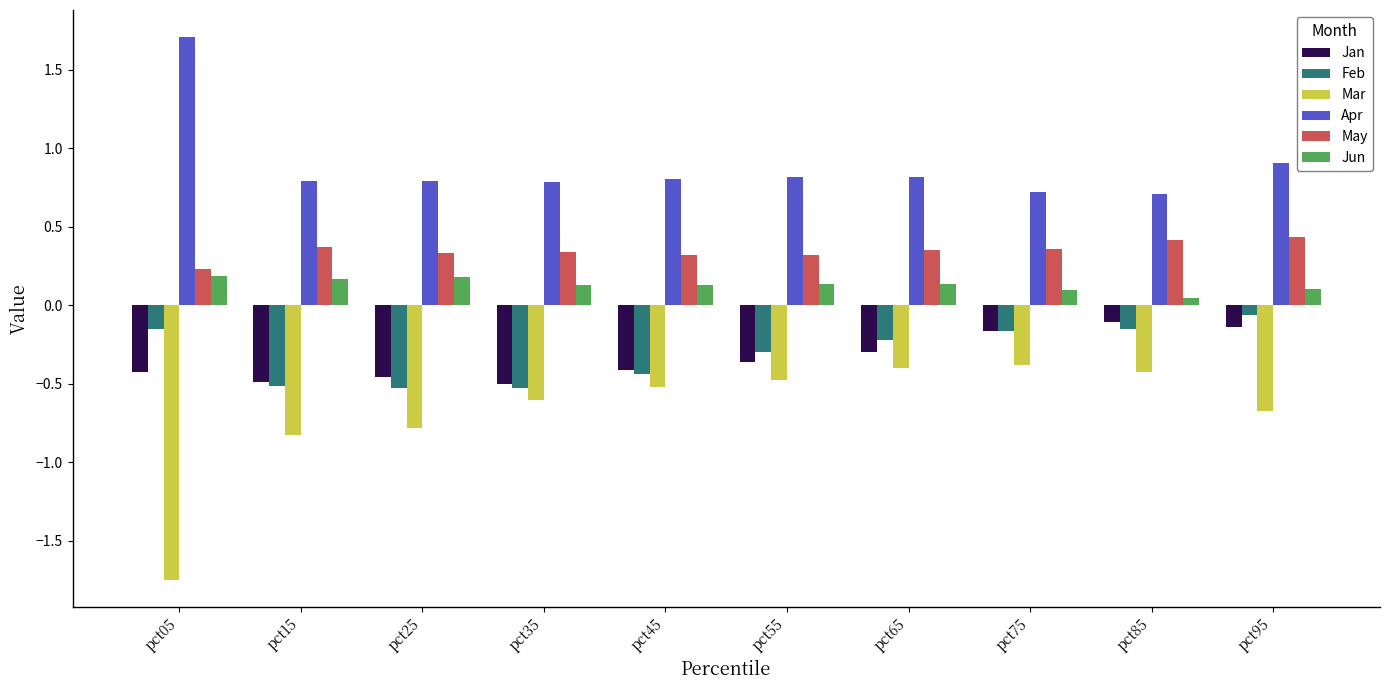

What is the spread (max minus min) of values at pct75?

1.1